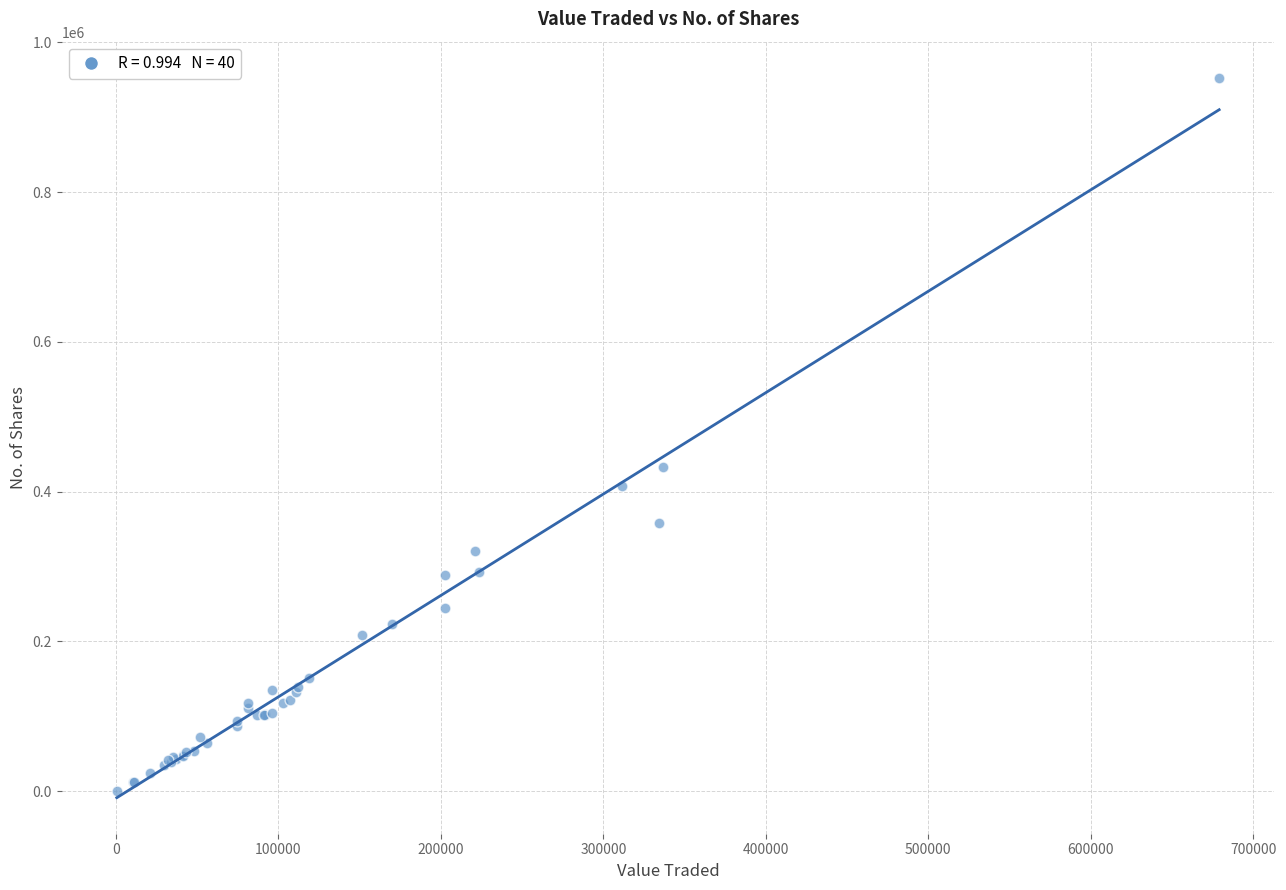

What Y value in the scatter plot is closest to 476623?

432298